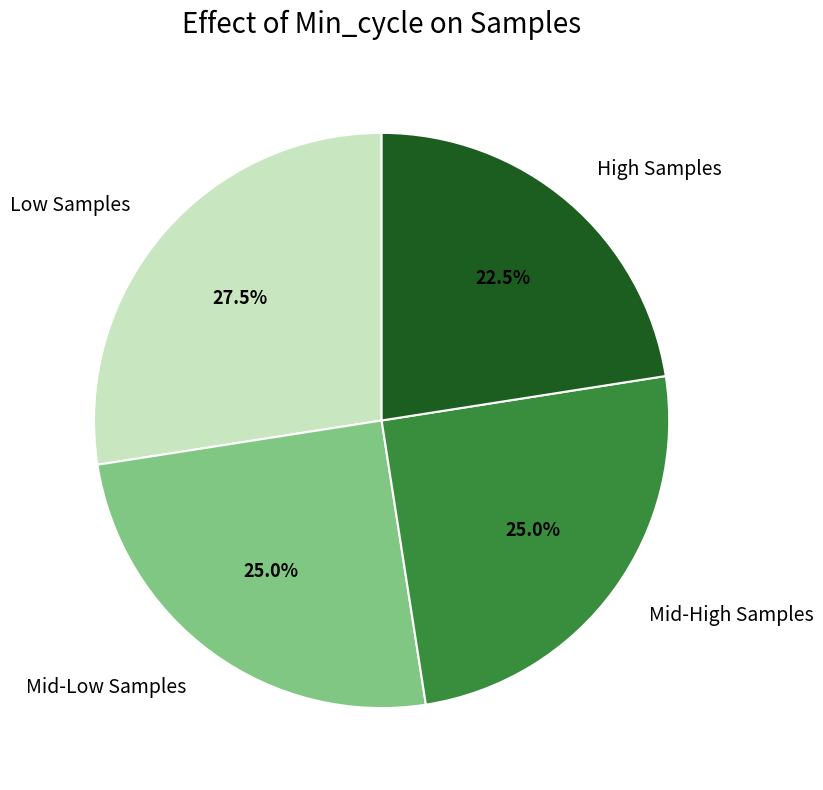

Is there a majority slice in this chart?

No